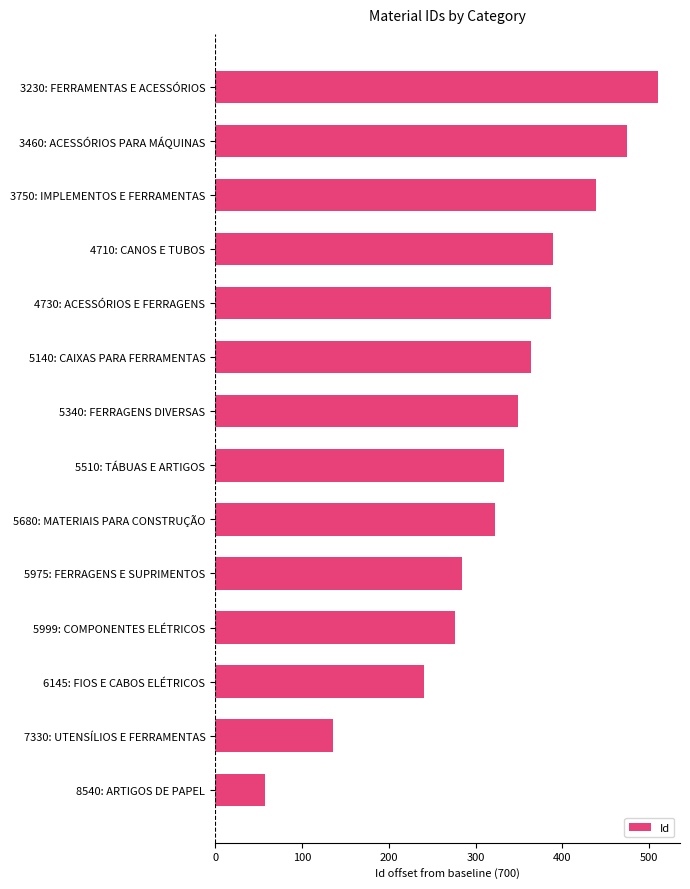

Are the bars horizontal?

Yes